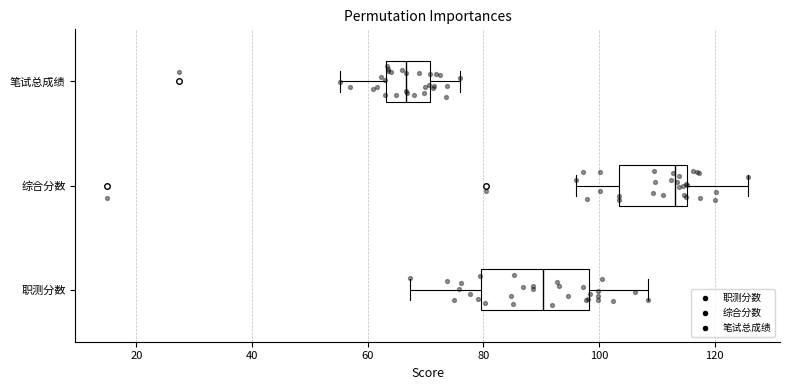

Reading bottom to top, read every box against the x-axis: the position of its median line, the range the box covers, and the ends of its whiskers. The values are not printed on the chart, so give them approximately, as read against the axis.

职测分数: median 90, box 80 to 98, whiskers 68 to 108
综合分数: median 114, box 104 to 116, whiskers 96 to 126
笔试总成绩: median 66, box 64 to 70, whiskers 56 to 76